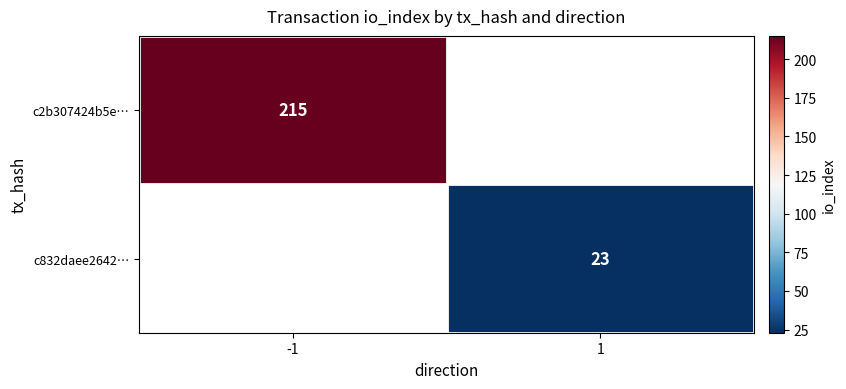

Is the value of c2b307424b5e… at -1 greater than the value of c832daee2642… at 1?

Yes